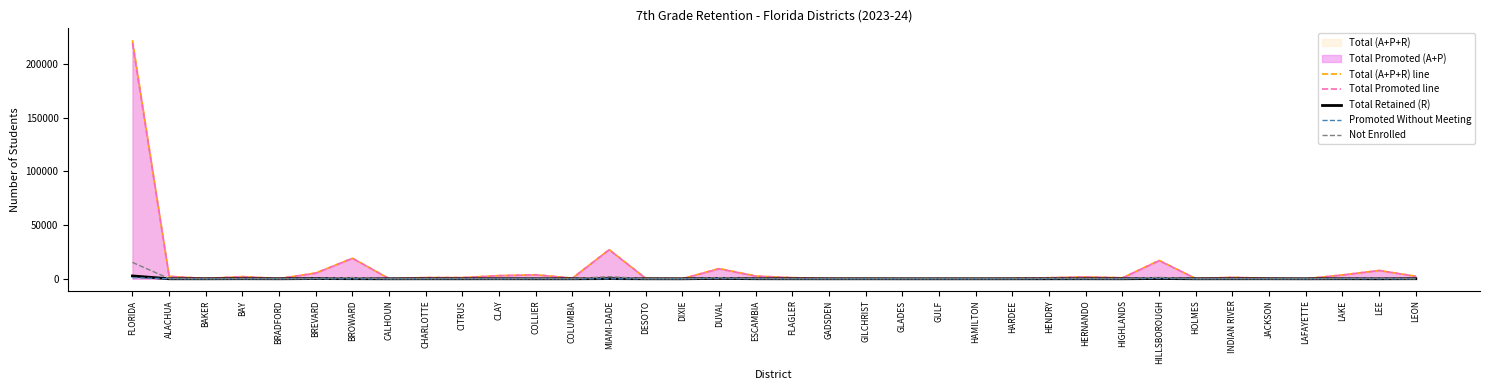

At how many categories does at least one series exceed 55768?

1